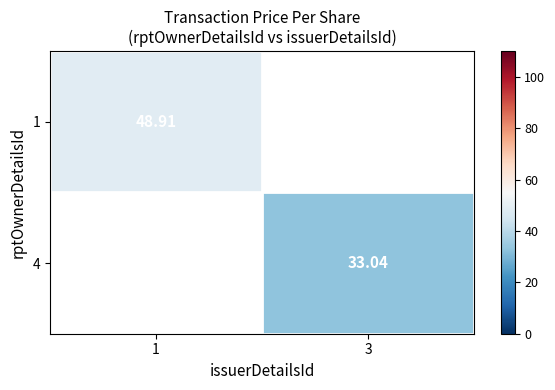

Rank the series by their average value, from highest to lowest.

1, 4